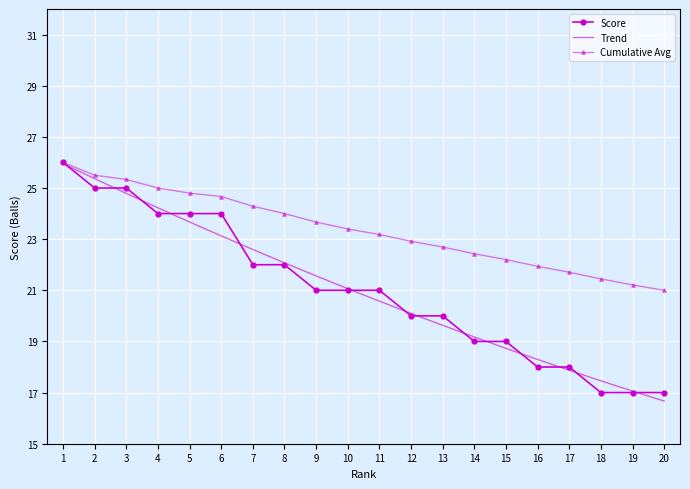

Count the number of categories in the chart.

20